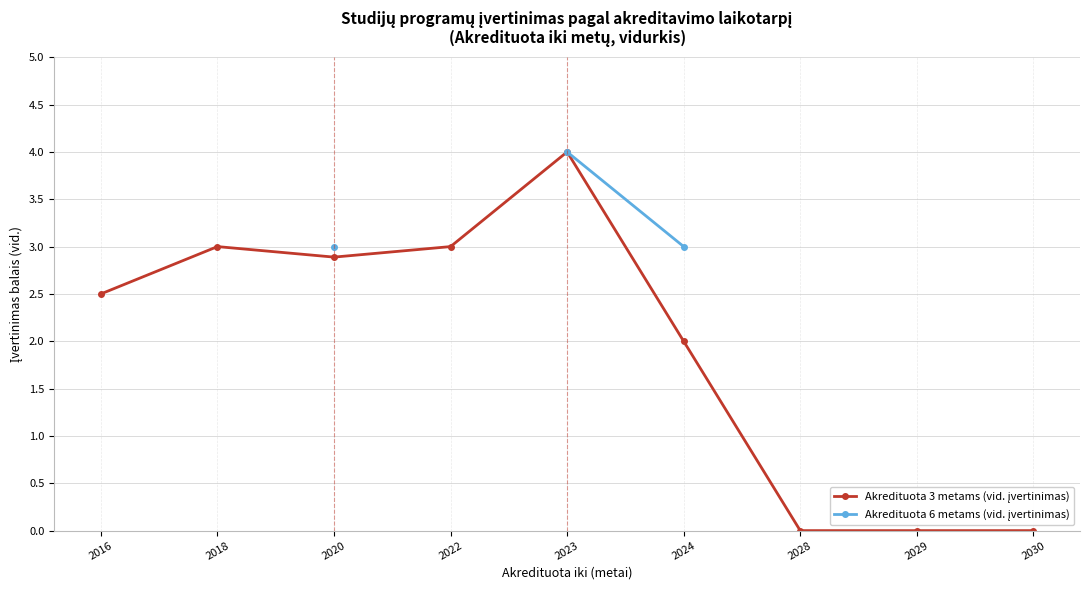

What is the maximum value for Akredituota 3 metams (vid. įvertinimas)?

4.0